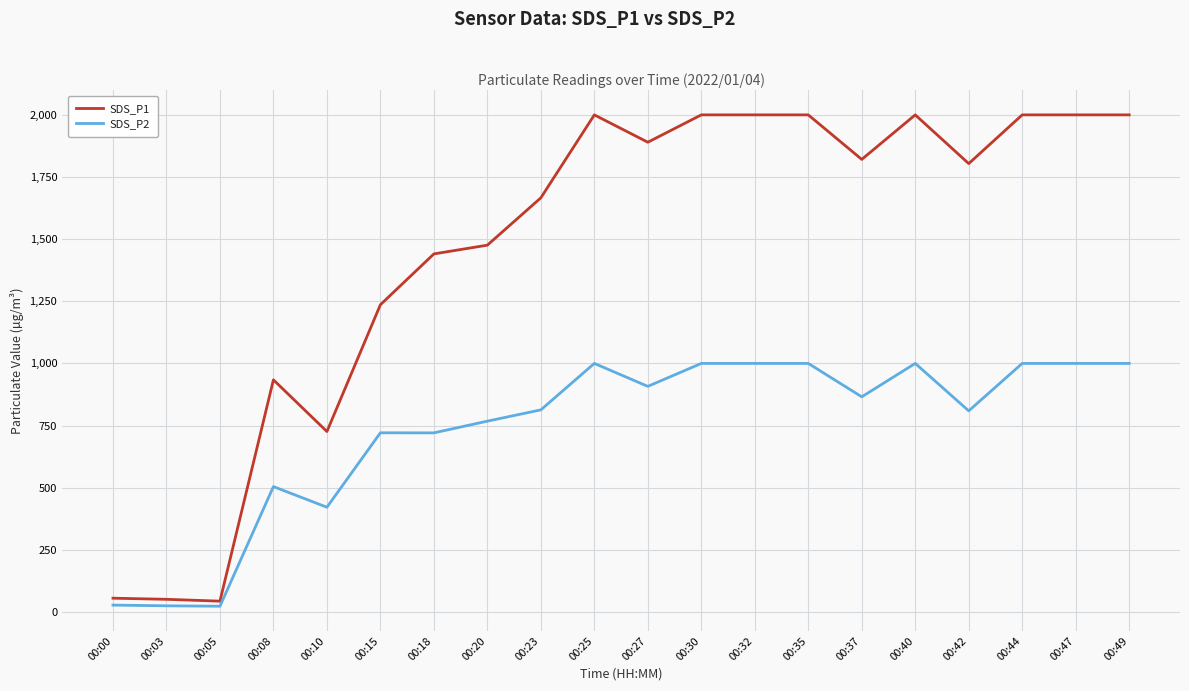

True or false: SDS_P1 and SDS_P2 cross at least once.

False